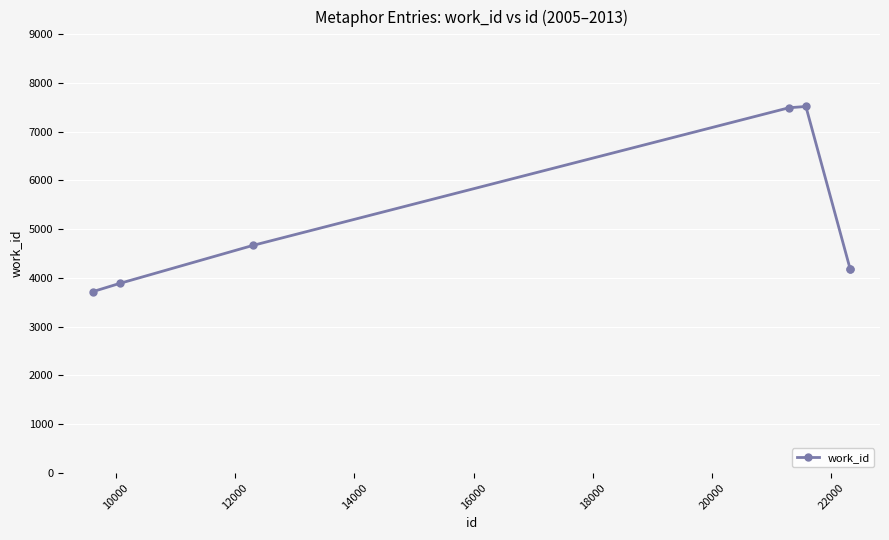

True or false: the data has more than 1 interior local peaks.

False